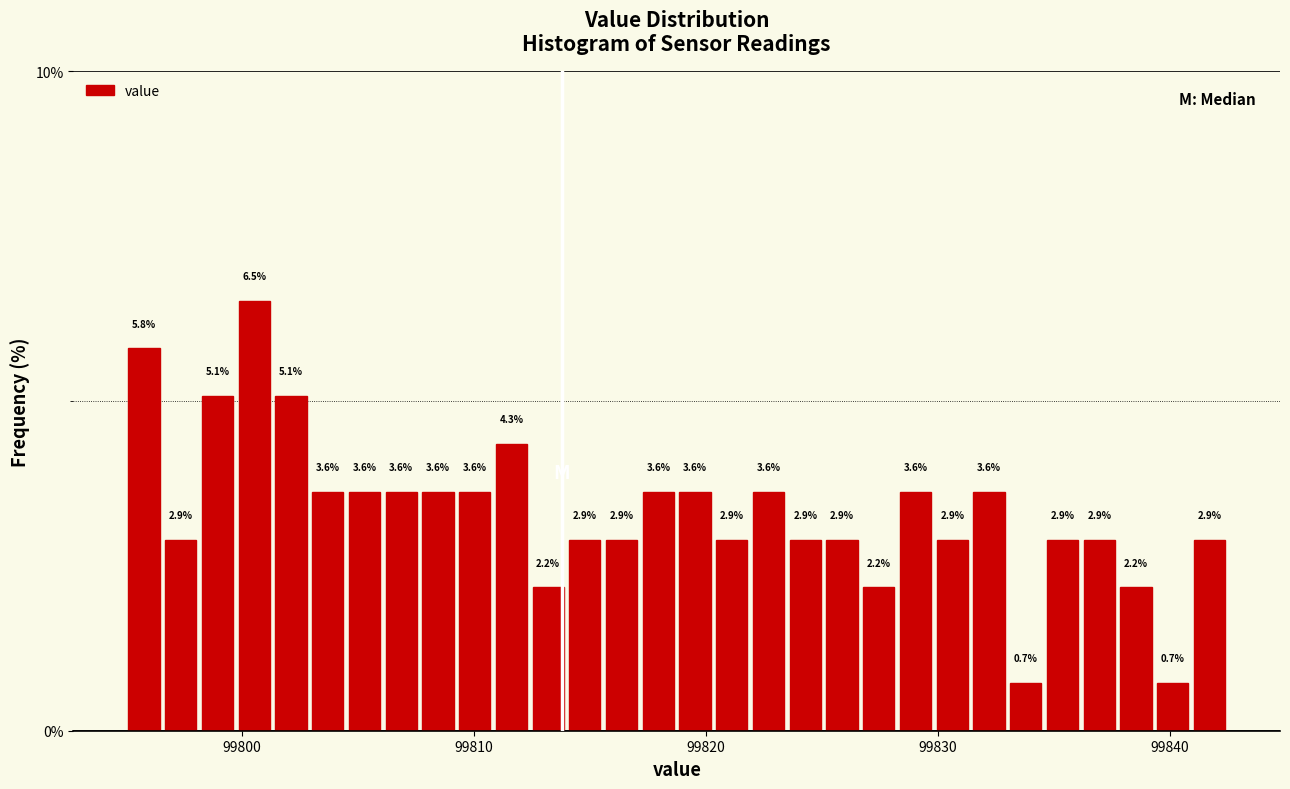

Read against the x-axis, roughly where is the centre of the tallest bar?

99801